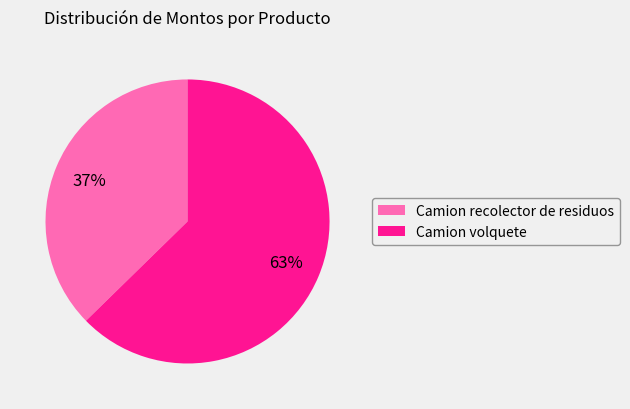

How many segments does this pie chart have?

2